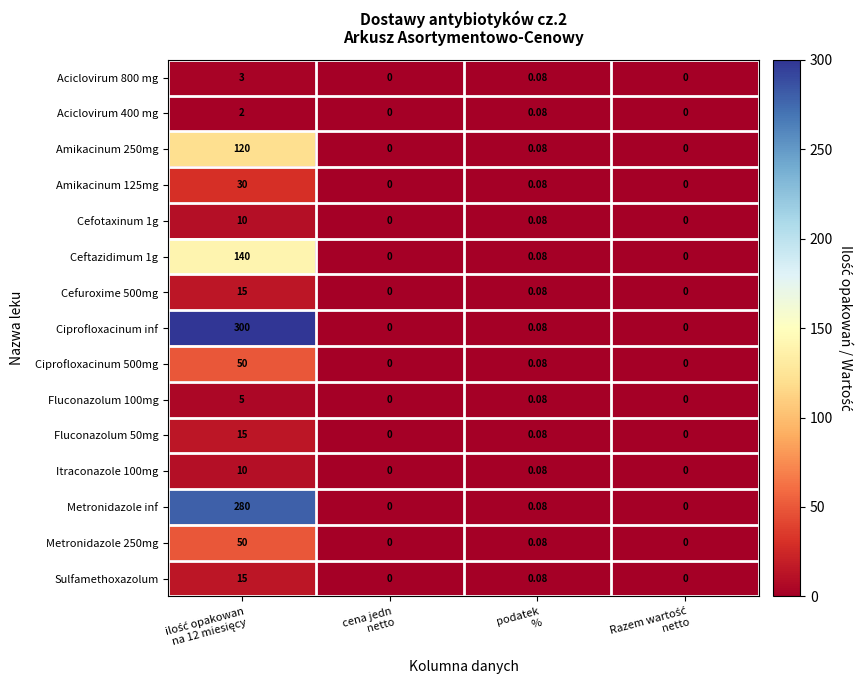

Count the number of data series in this chart.

15